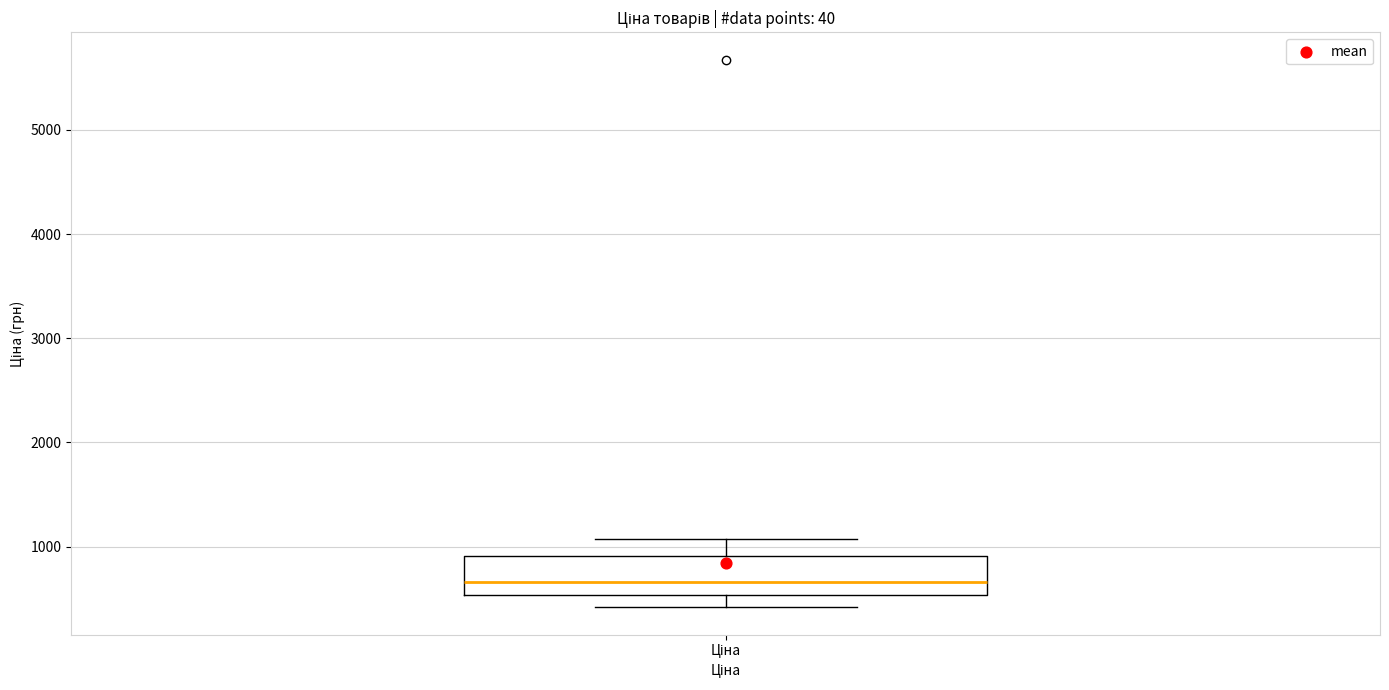

Read this box plot against the y-axis: the position of the median line, the range covered by the box, and the ends of both whiskers. The values are not printed on the chart, so give them approximately, as read against the axis.

median 700, box 500 to 900, whiskers 400 to 1100